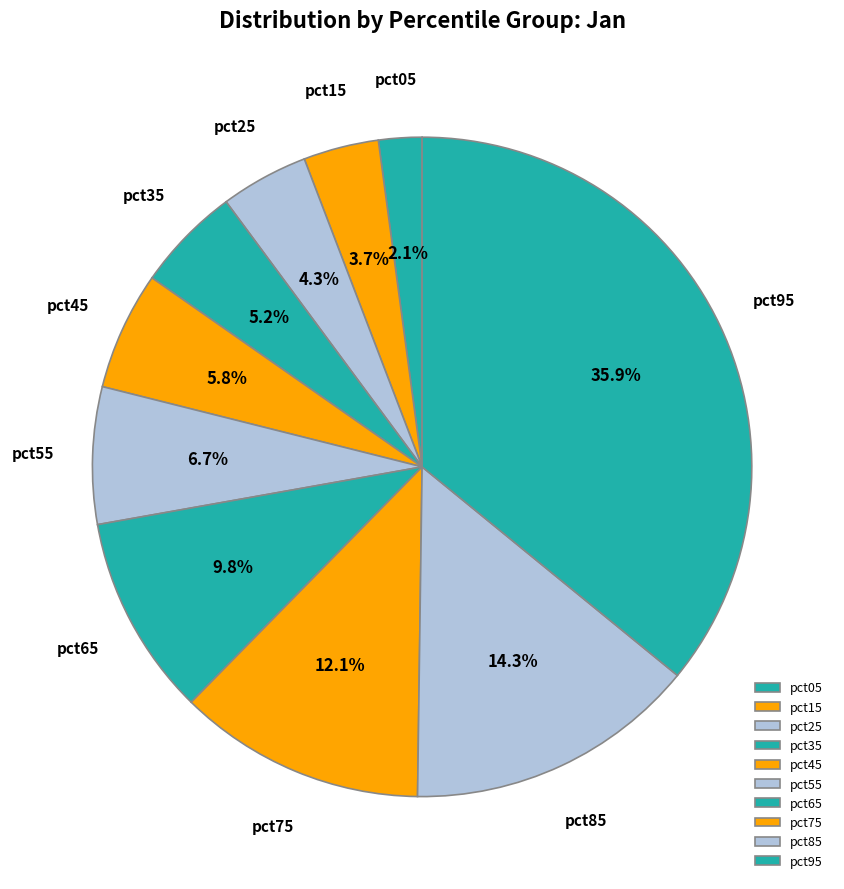

Combined, what portion of the pie is pct95 and pct05?

38.0%